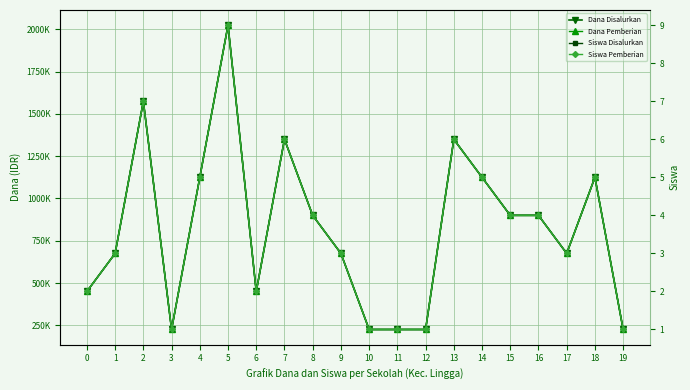

What is the difference between the maximum and second lowest values in the Dana Disalurkan series?

1800000